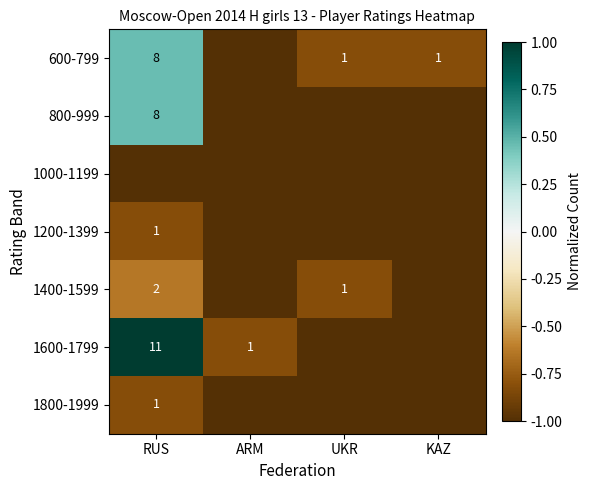

The value of 600-799 at UKR is 1. True or false?

True